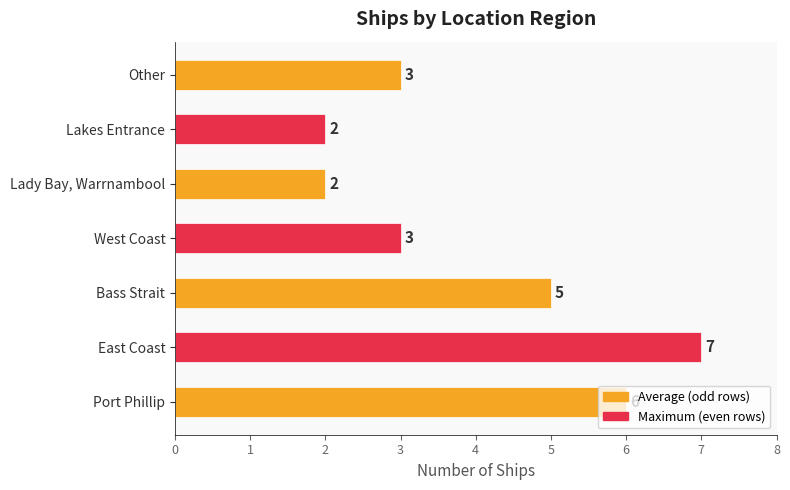

What is the smallest value displayed?

2